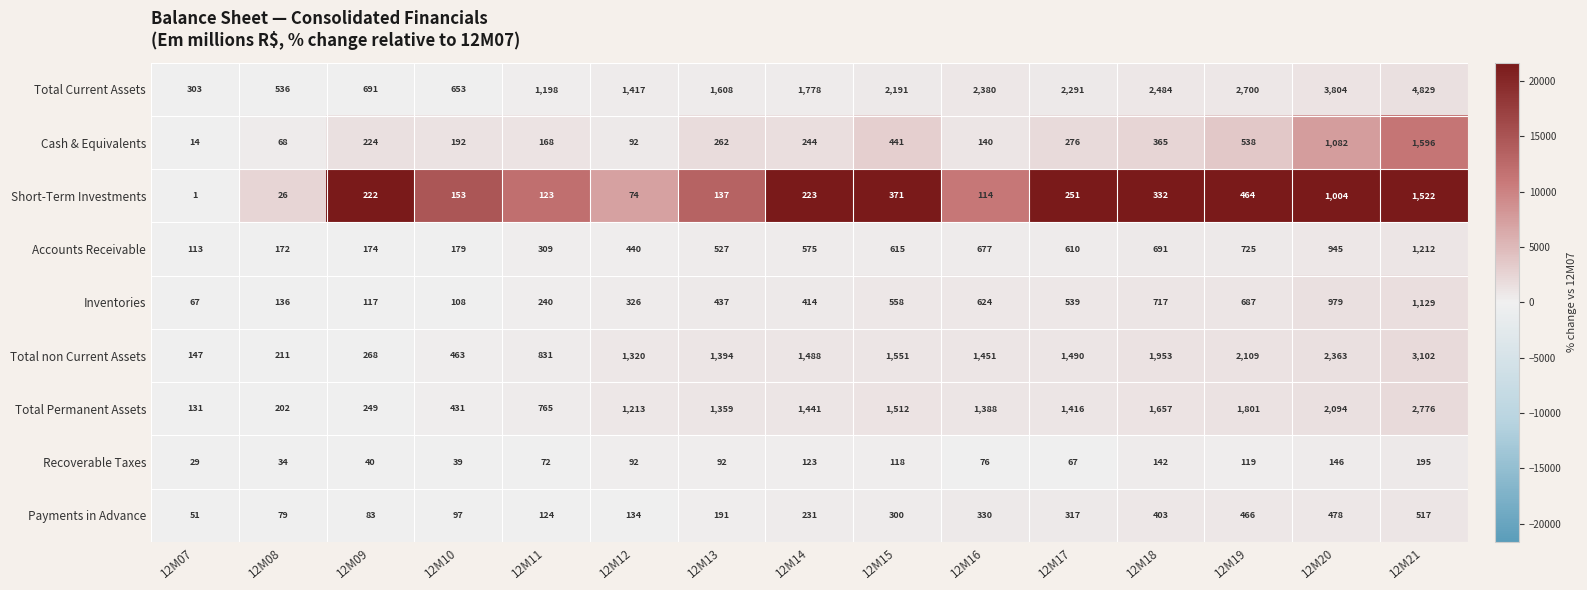

What is the average value of the Payments in Advance series?

253